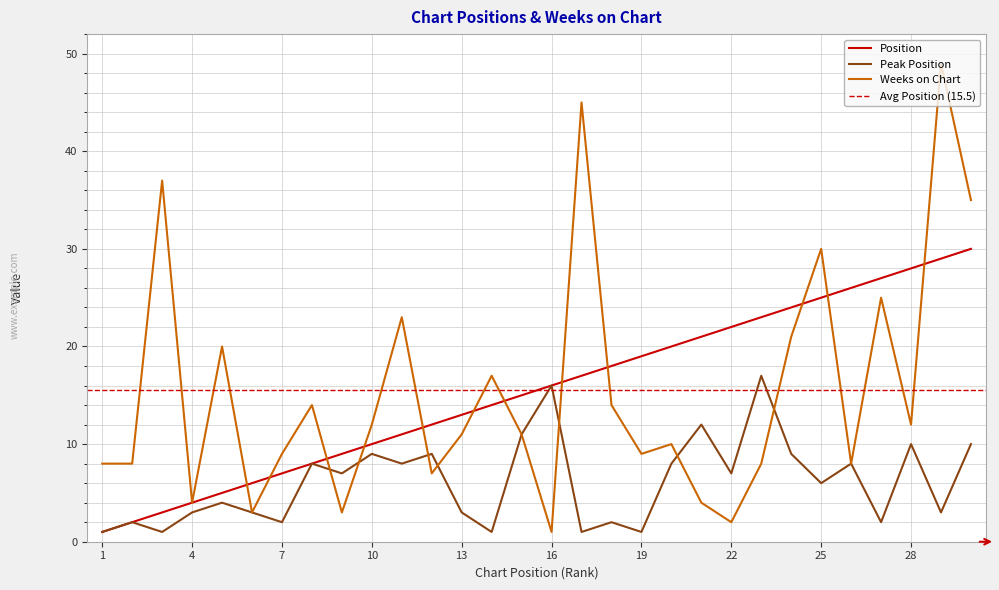

Between 7 and 3, which is larger?

7